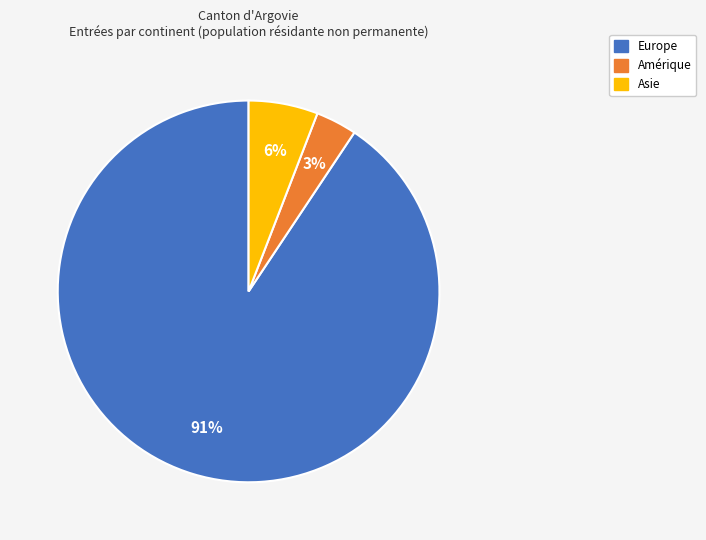

To the nearest percent, what is the average slice percentage?

33%